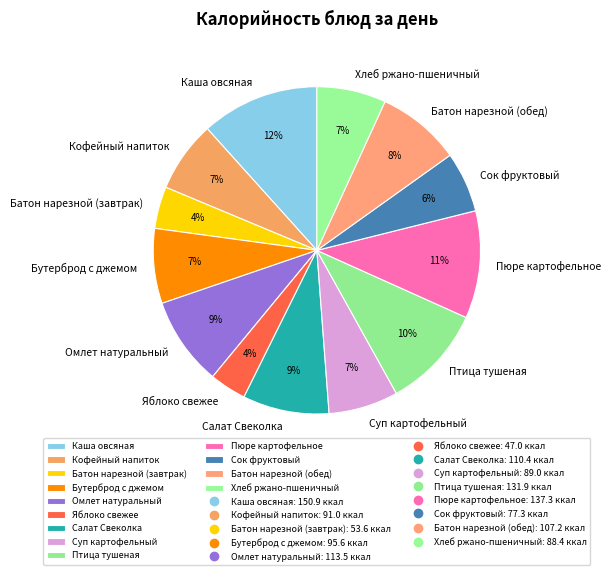

Do Сок фруктовый and Омлет натуральный together represent more than half of the pie?

No